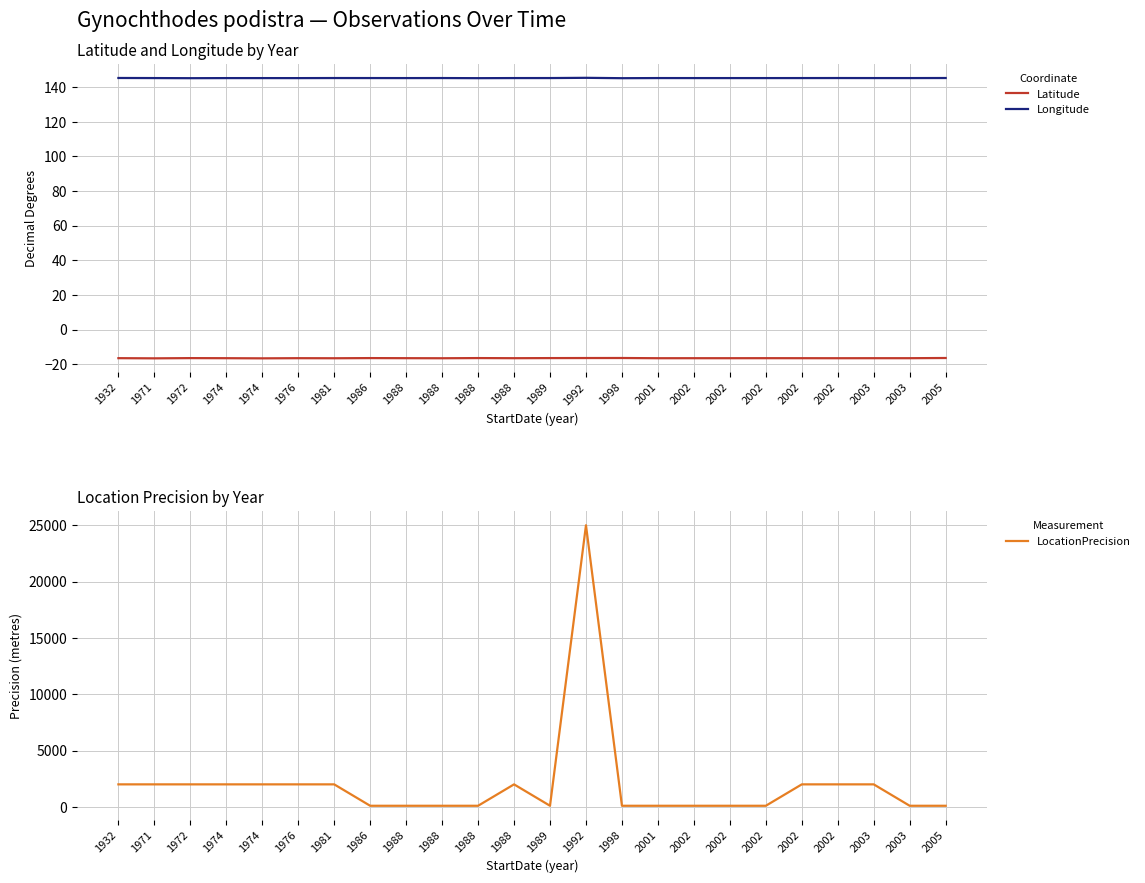

What is the average value of the Longitude series?

145.3